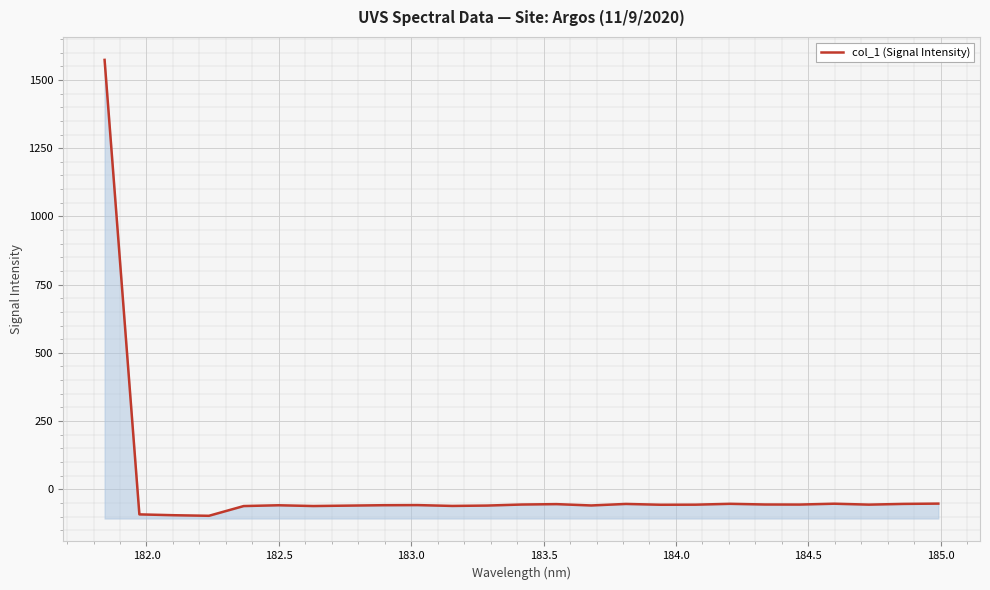

Is it true that the value at 15 is -89.3?

False